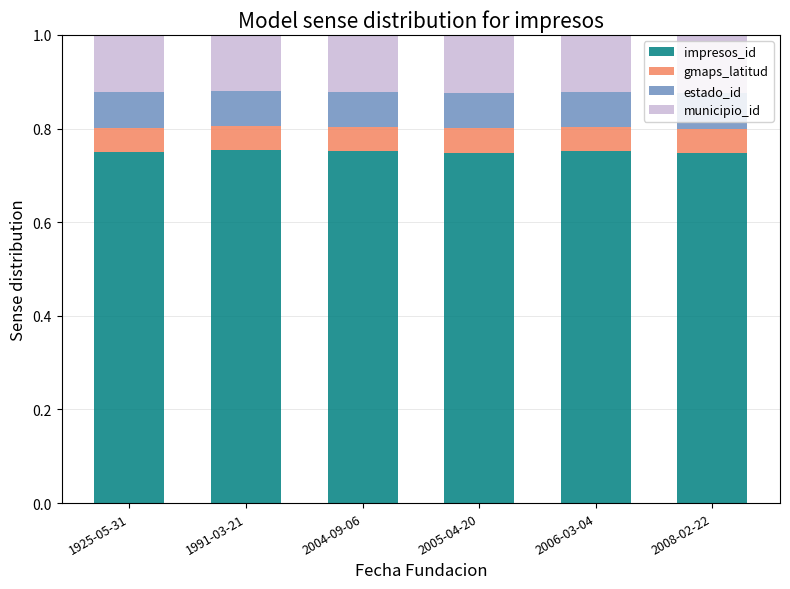

What is the total value across all series at 2005-04-20?

1.0